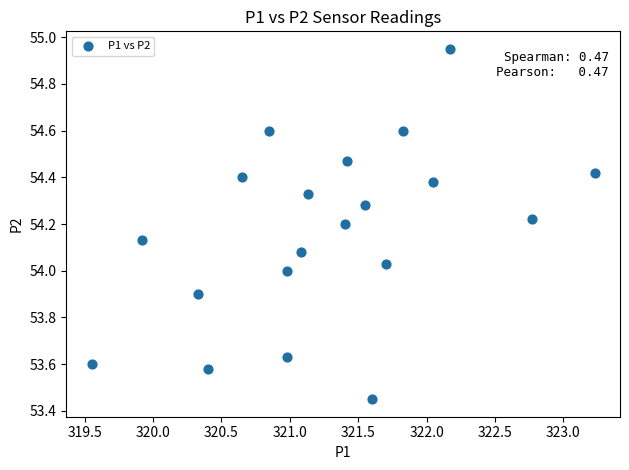

What is the range of X values (max minus min)?

3.7